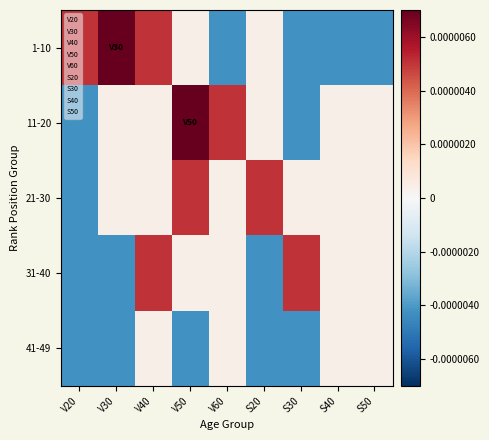

Count the number of data series in this chart.

5